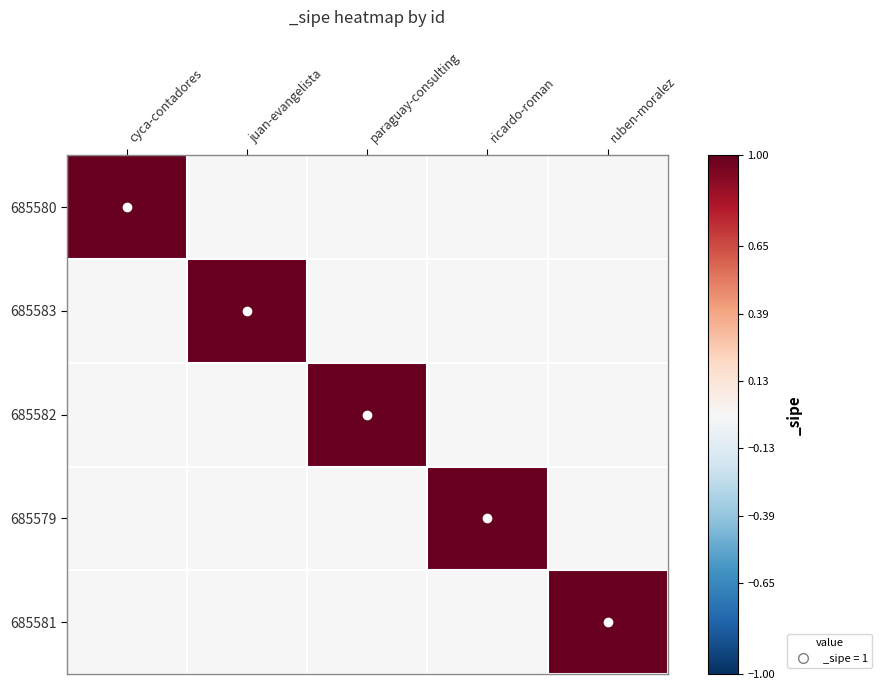

Rank the series at paraguay-consulting from highest to lowest value.

685582, 685580, 685583, 685579, 685581